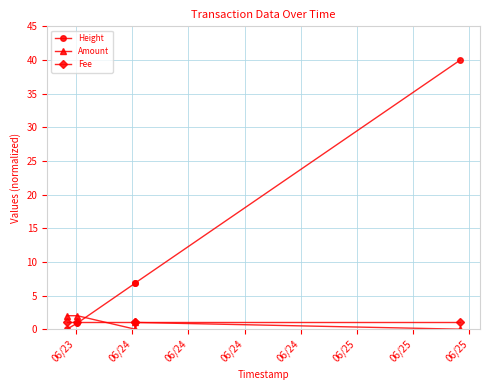

Which series has the largest total across all categories?

Height